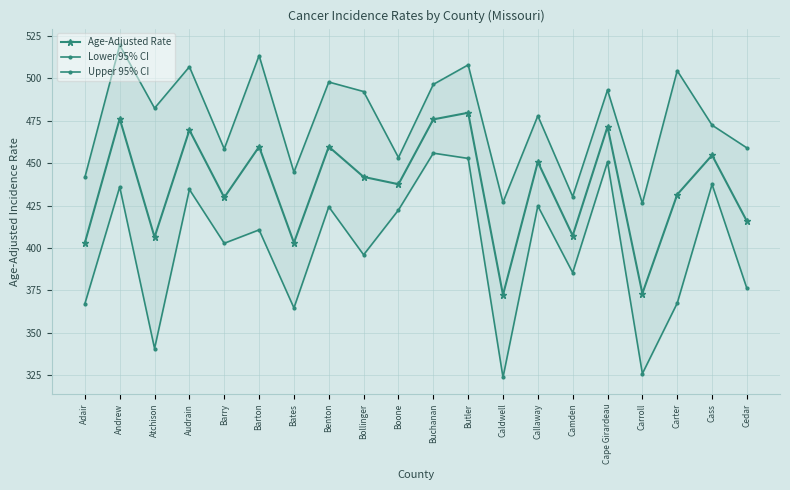

True or false: Lower 95% CI and Age-Adjusted Rate cross at least once.

False